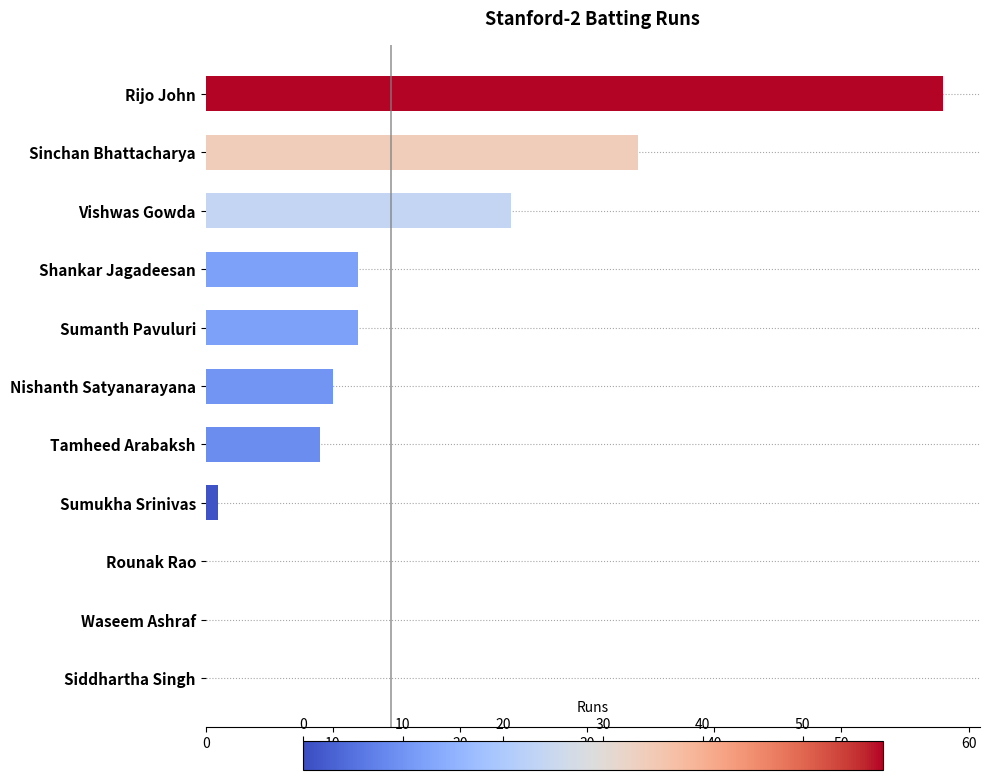

What is the sum of the values at Shankar Jagadeesan and Siddhartha Singh?

12